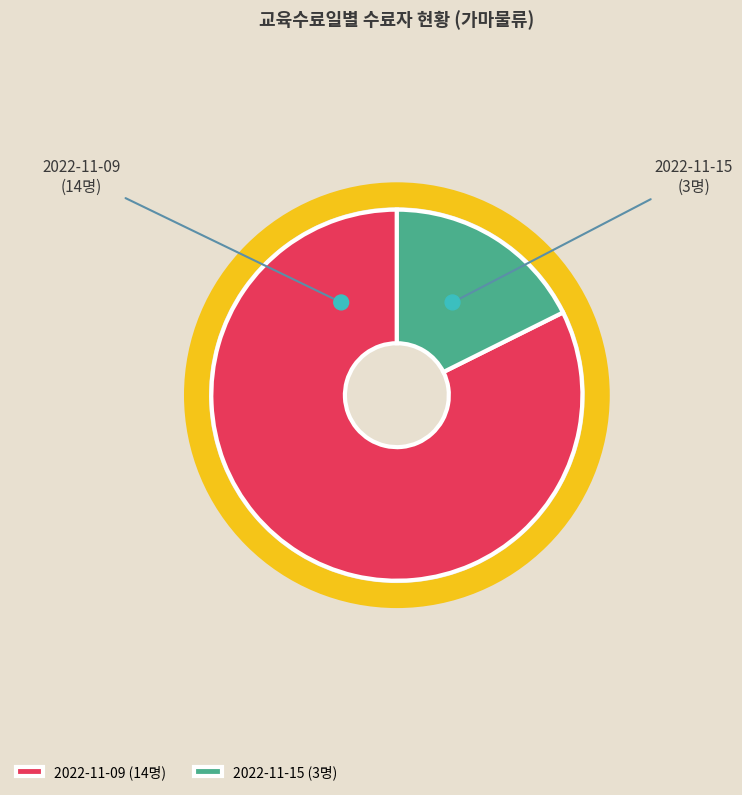

To the nearest percent, what is the difference between the largest and smallest slice percentages?

65%